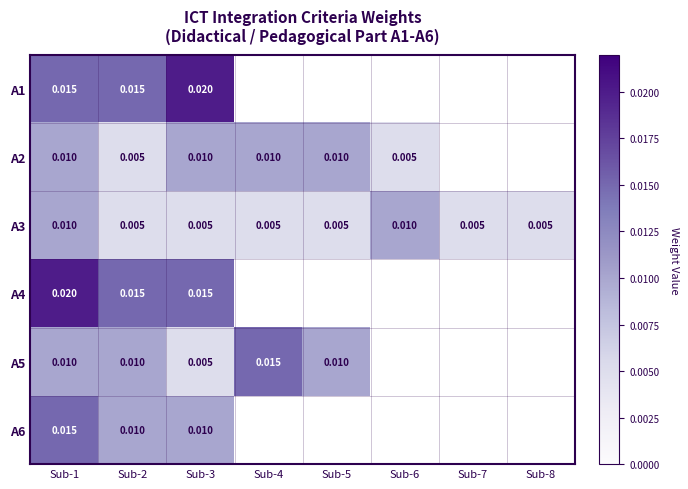

Rank the series at Sub-3 from highest to lowest value.

A1, A4, A2, A6, A3, A5